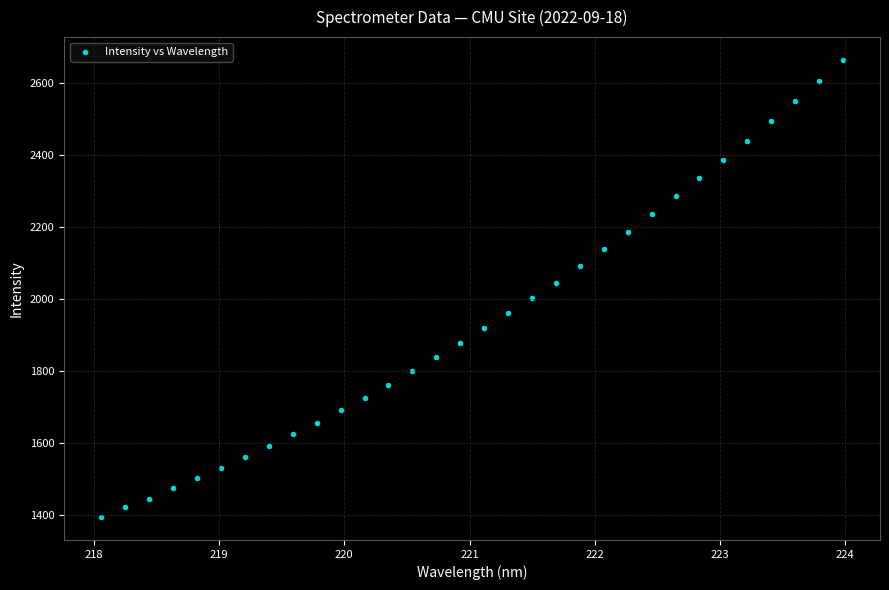

What is the range of X values (max minus min)?

5.9